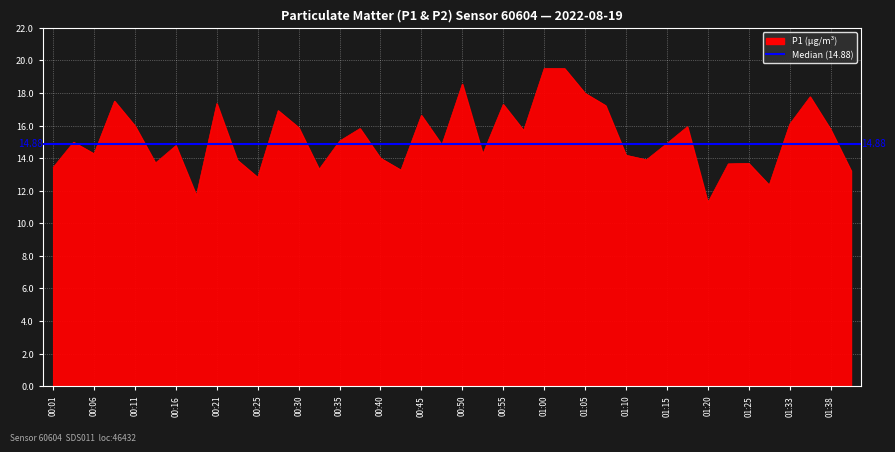

Reading left to right, list all the values displayed in this chart.

13.4	15.0	14.3	17.5	16.0	13.7	14.8	11.7	17.4	13.9	12.8	16.9	15.9	13.3	15.1	15.8	14.0	13.3	16.6	14.8	18.6	14.2	17.3	15.7	19.5	19.5	18.0	17.2	14.2	13.9	14.9	15.9	11.3	13.7	13.7	12.3	16.1	17.8	15.8	13.2